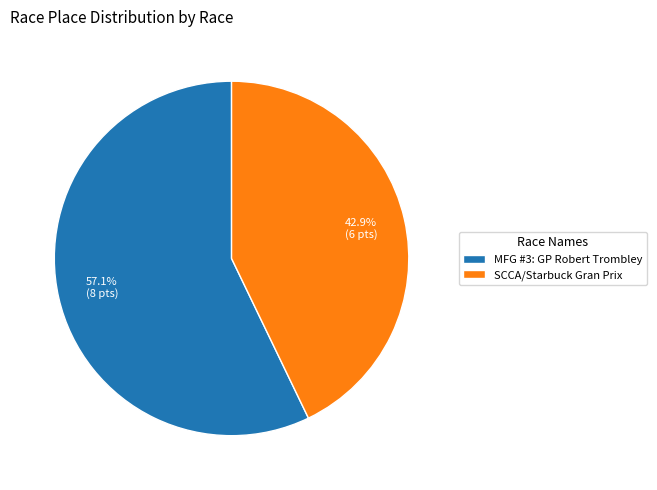

How many slices are in this pie chart?

2